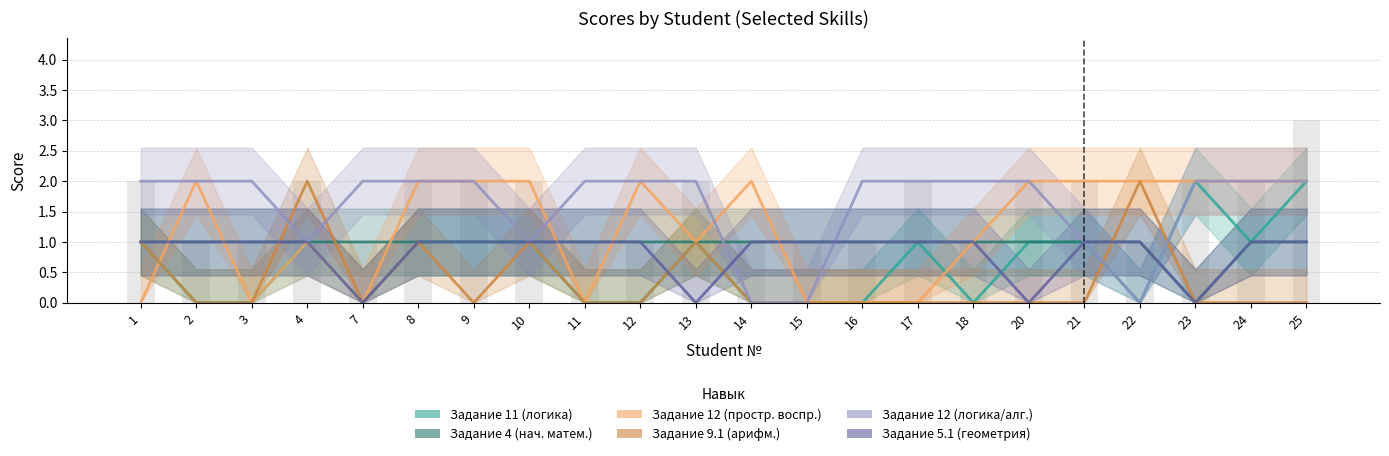

What is the greatest value displayed?

2